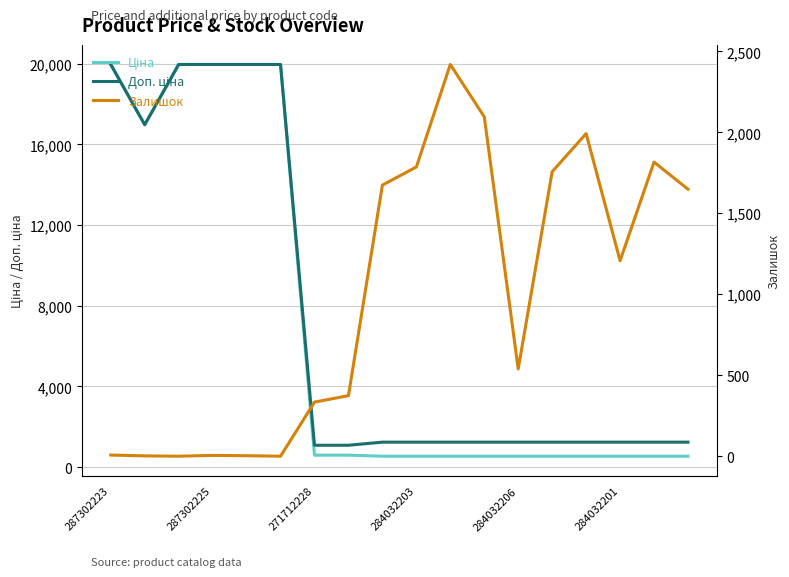

The value of Доп. ціна at 13 is 1235.4. True or false?

True